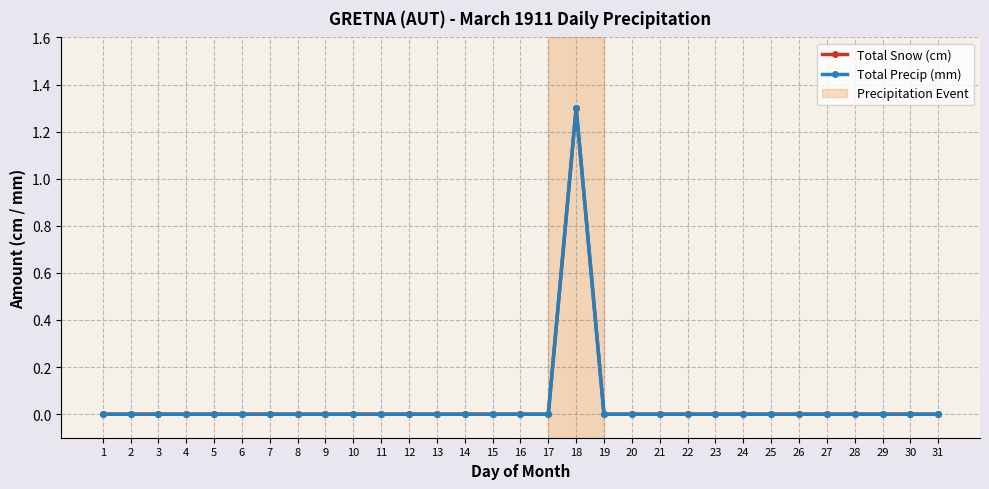

Reading left to right, what are all the values shown in this chart?

Total Snow (cm): 1=0.0	2=0.0	3=0.0	4=0.0	5=0.0	6=0.0	7=0.0	8=0.0	9=0.0	10=0.0	11=0.0	12=0.0	13=0.0	14=0.0	15=0.0	16=0.0	17=0.0	18=1.3	19=0.0	20=0.0	21=0.0	22=0.0	23=0.0	24=0.0	25=0.0	26=0.0	27=0.0	28=0.0	29=0.0	30=0.0	31=0.0
Total Precip (mm): 1=0.0	2=0.0	3=0.0	4=0.0	5=0.0	6=0.0	7=0.0	8=0.0	9=0.0	10=0.0	11=0.0	12=0.0	13=0.0	14=0.0	15=0.0	16=0.0	17=0.0	18=1.3	19=0.0	20=0.0	21=0.0	22=0.0	23=0.0	24=0.0	25=0.0	26=0.0	27=0.0	28=0.0	29=0.0	30=0.0	31=0.0